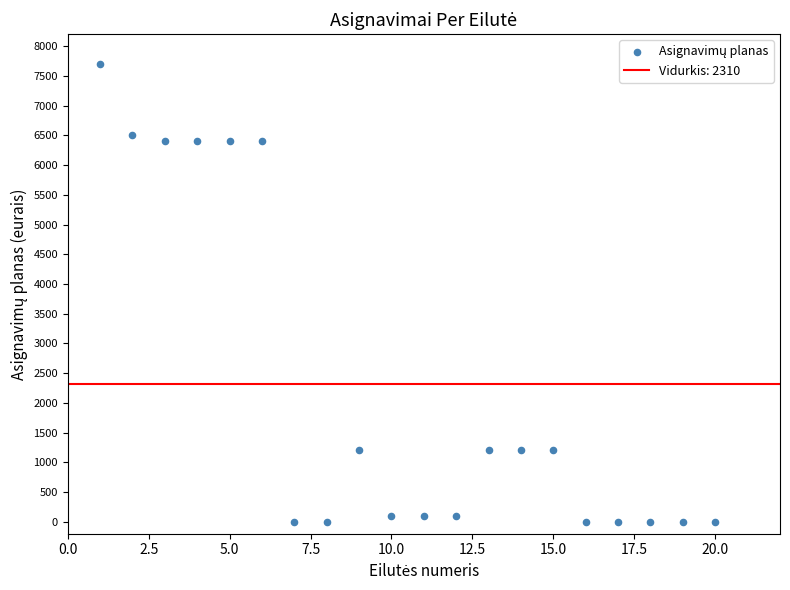

What is the range of Y values (max minus min)?

7700